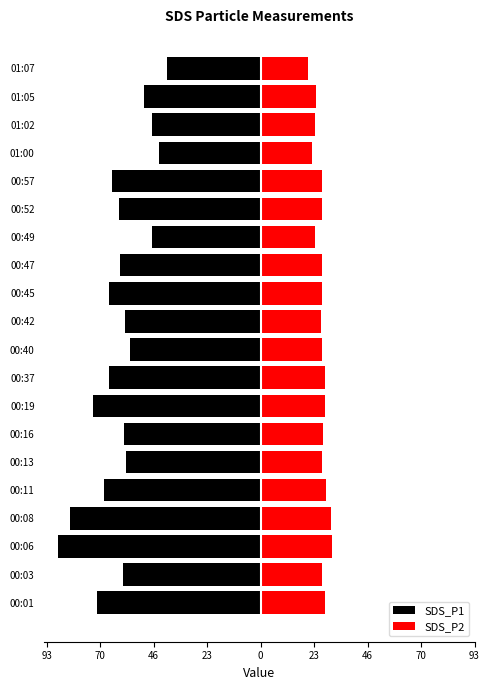

What is the average value of the SDS_P1 series?

-61.0